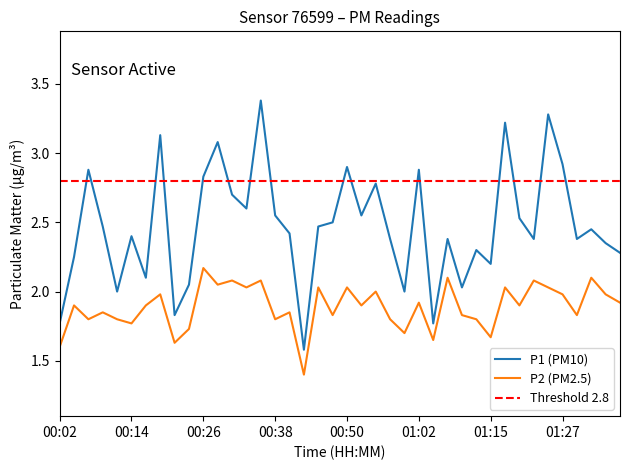

How many lines are shown in the chart?

2